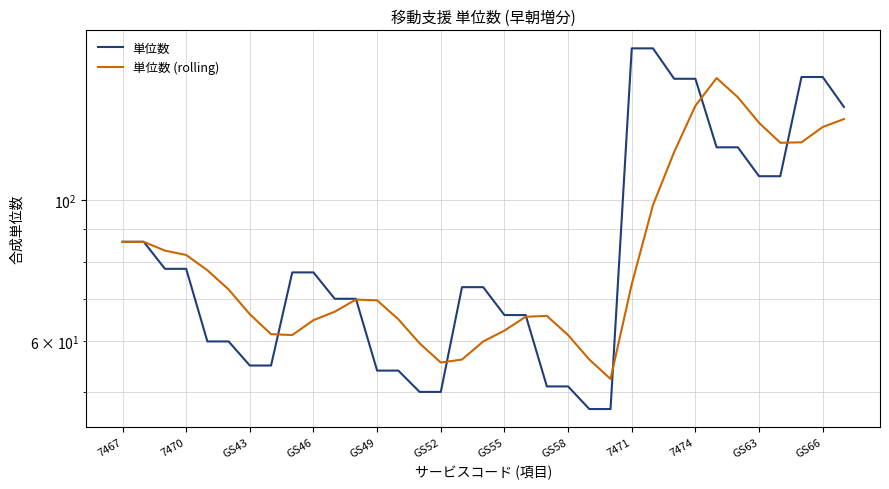

Which series has the largest total across all categories?

単位数